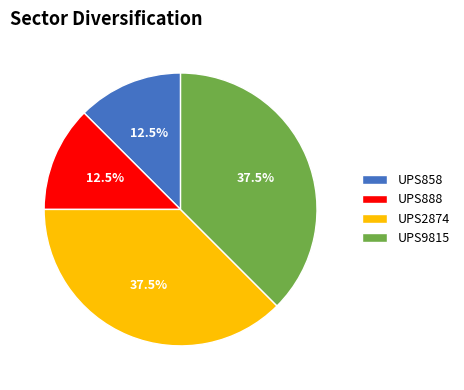

Is UPS888 the majority of the pie?

No